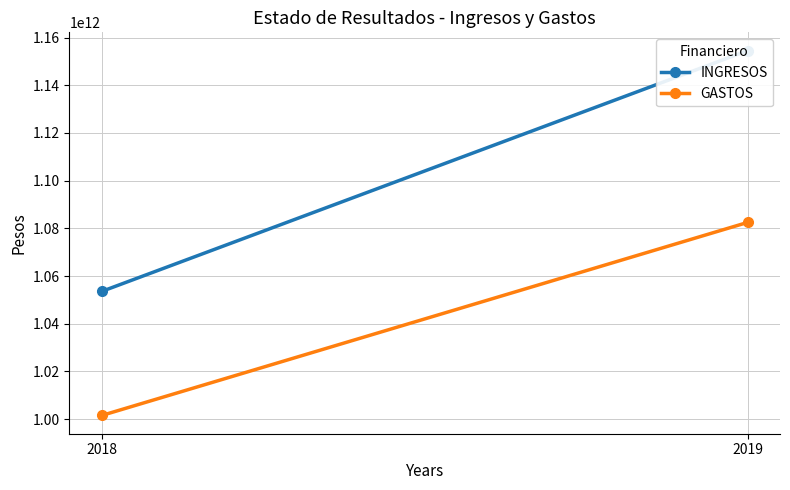

Between 2019 and 2018, which is larger?

2019